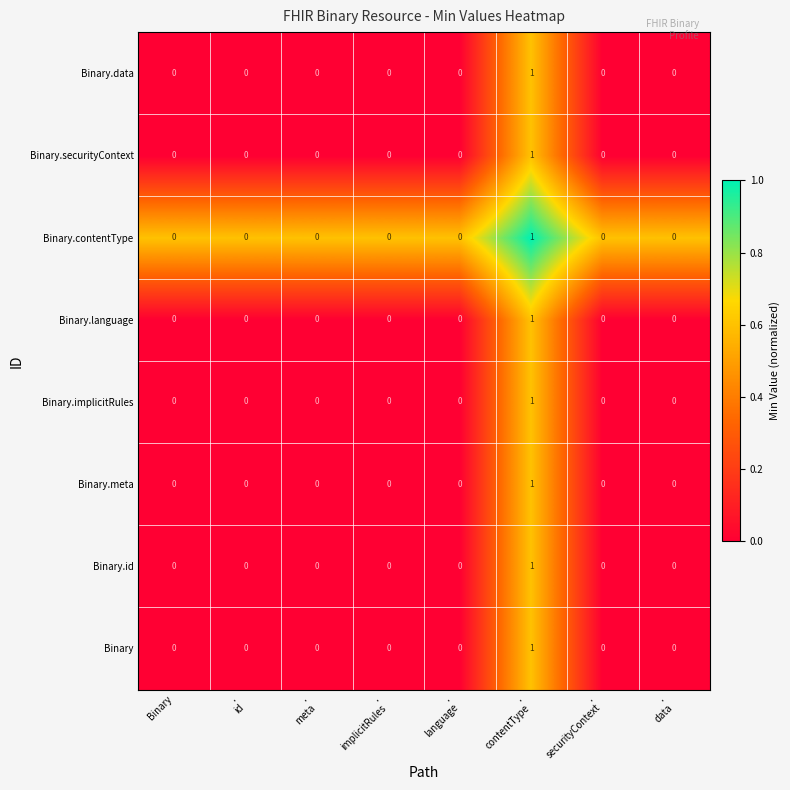

How many Binary.data values are between 0 and 1?

8